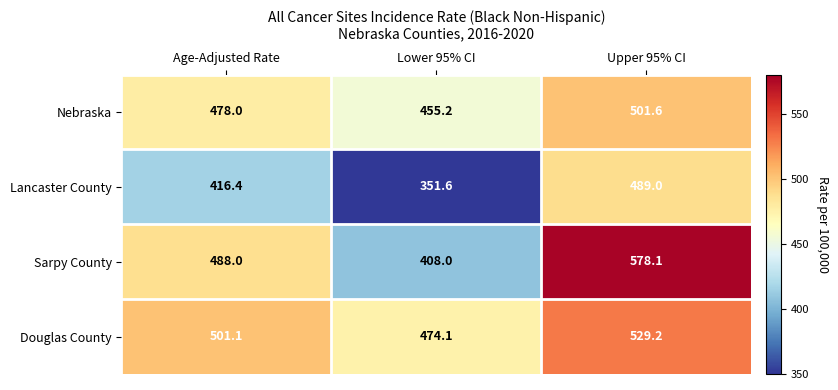

What value does the Sarpy County series have at Lower 95% CI?

408.0